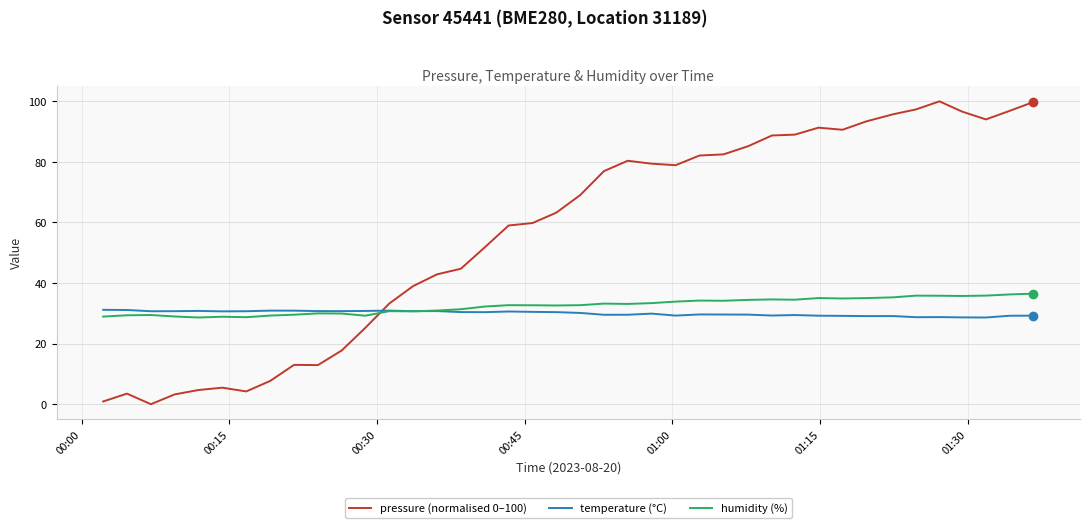

True or false: humidity (%) has more than 2 points higher than both neighbors.

True